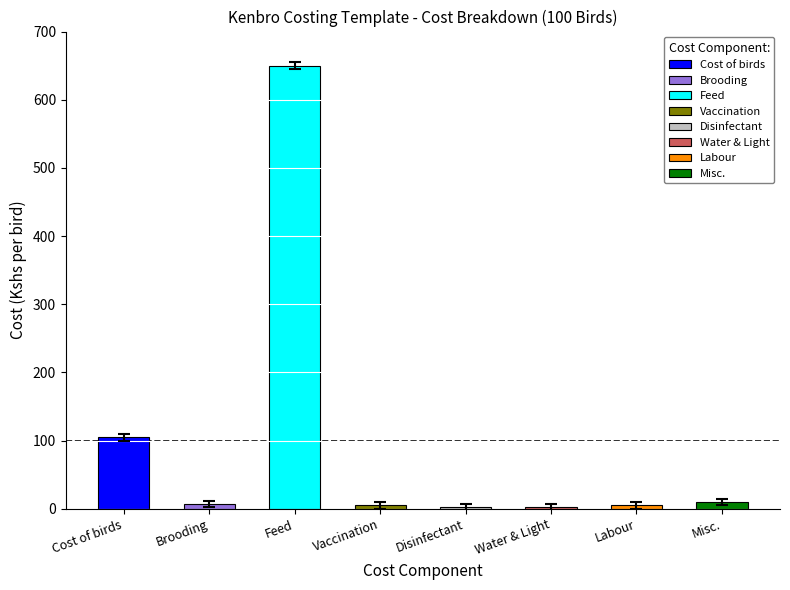

What is the label of the 6th bar from the left?

Water & Light